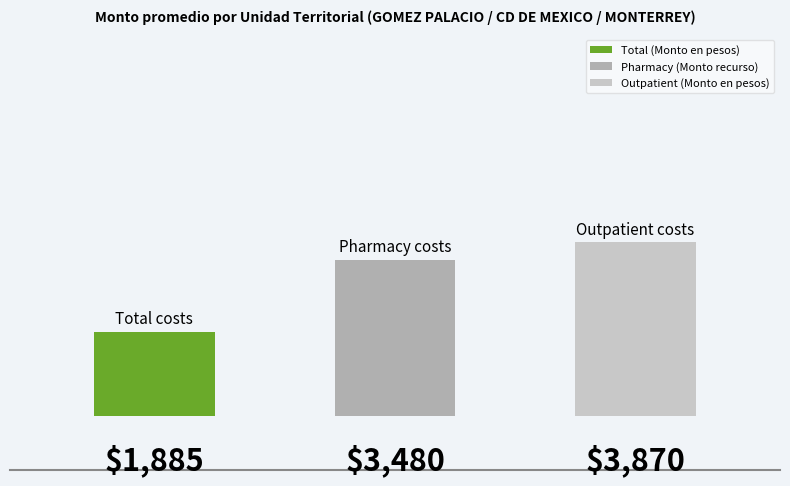

Which series has the widest spread of values?

Total (Monto en pesos)